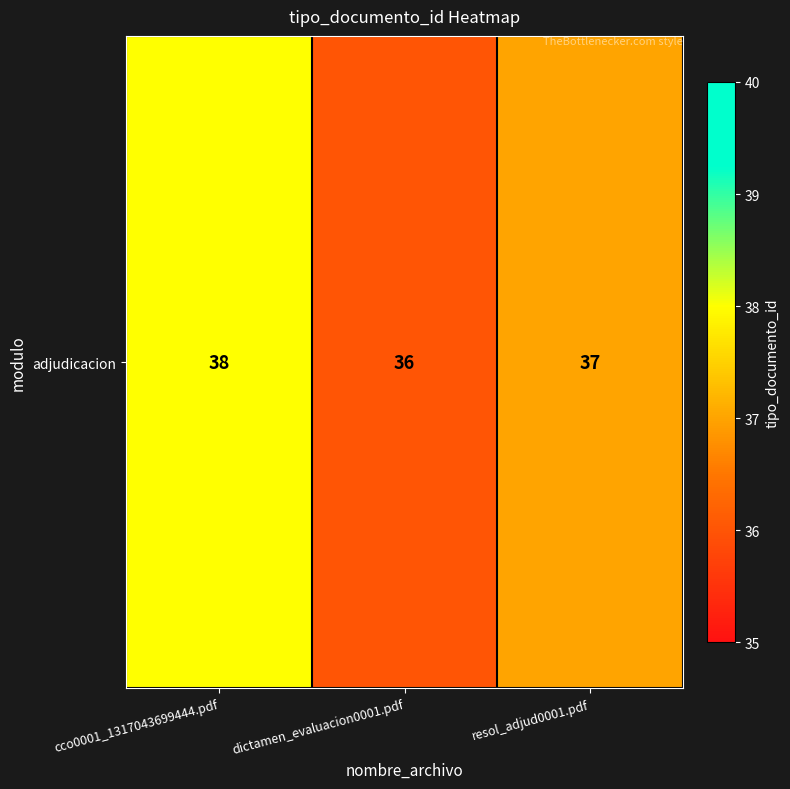

What is the difference between the values at resol_adjud0001.pdf and dictamen_evaluacion0001.pdf?

1